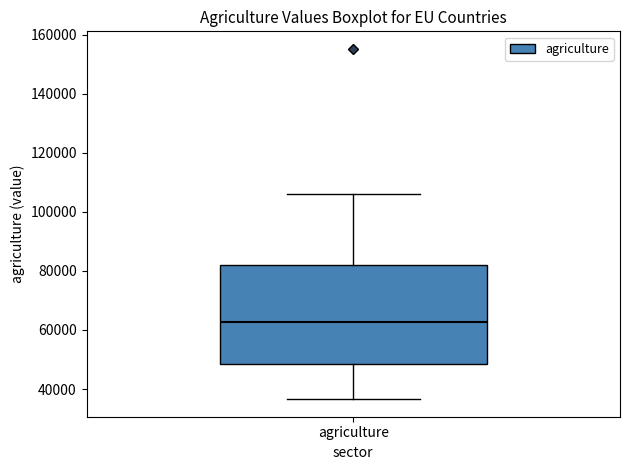

Where is the lower edge of the box for agriculture on the y-axis? The values are not printed on the chart, so give them approximately, as read against the axis.

48000